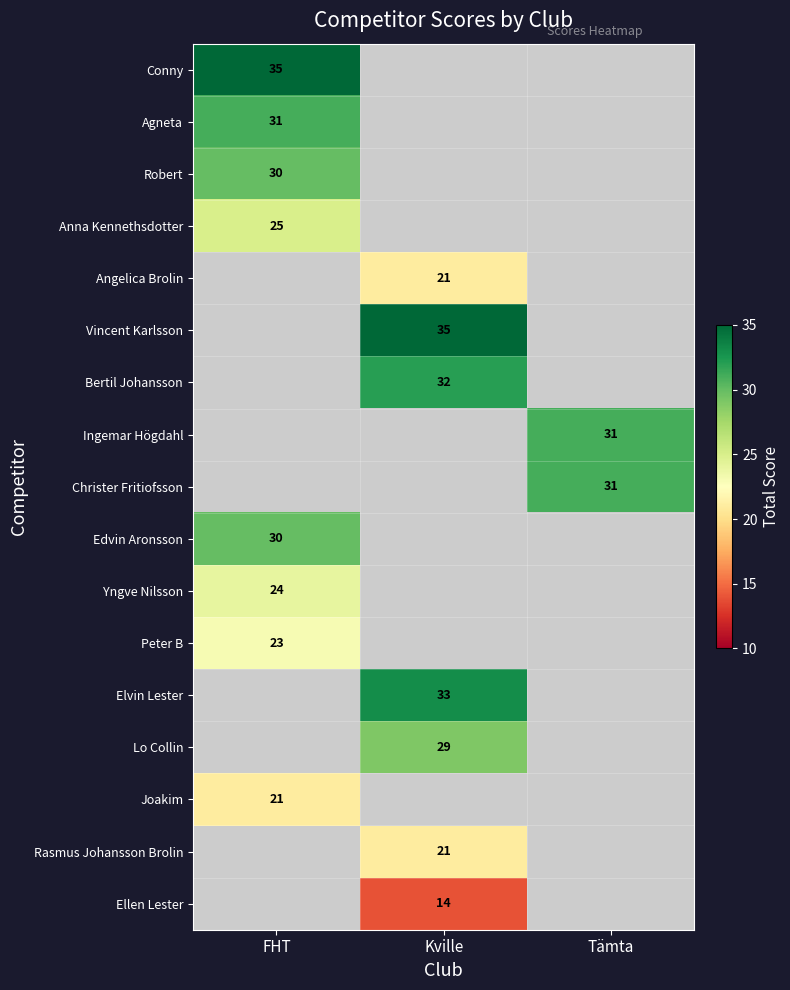

The value of Lo Collin at Kville is 9. True or false?

False